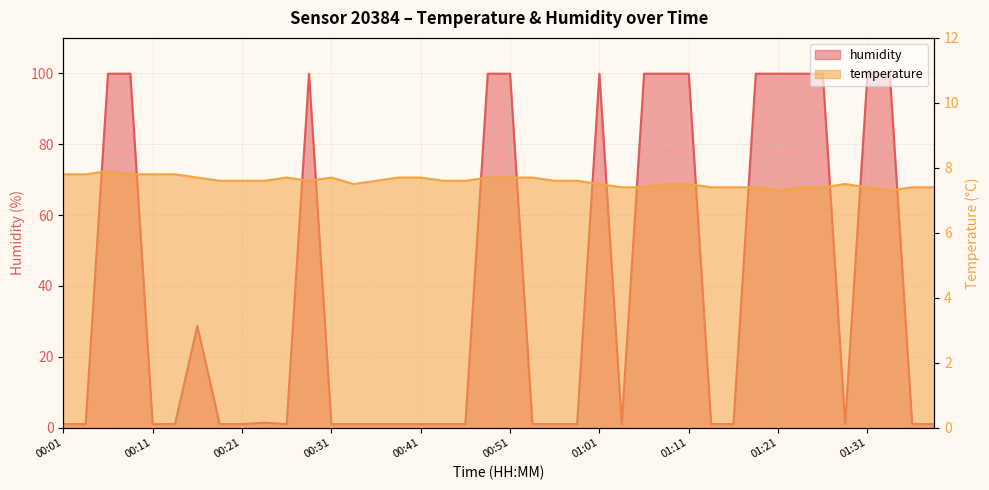

Reading right to left, extract all data points from this chart.

temperature: 7.4	7.4	7.3	7.4	7.5	7.4	7.4	7.3	7.4	7.4	7.4	7.5	7.5	7.4	7.4	7.5	7.6	7.6	7.7	7.7	7.7	7.6	7.6	7.7	7.7	7.6	7.5	7.7	7.6	7.7	7.6	7.6	7.6	7.7	7.8	7.8	7.8	7.9	7.8	7.8
humidity: 1.0	1.0	99.9	99.9	1.0	99.9	99.9	99.9	99.9	1.0	1.0	99.9	99.9	99.9	1.0	99.9	1.0	1.0	1.0	99.9	99.9	1.0	1.0	1.0	1.0	1.0	1.0	1.0	99.9	1.0	1.4	1.0	1.0	28.7	1.0	1.0	99.9	99.9	1.0	1.0